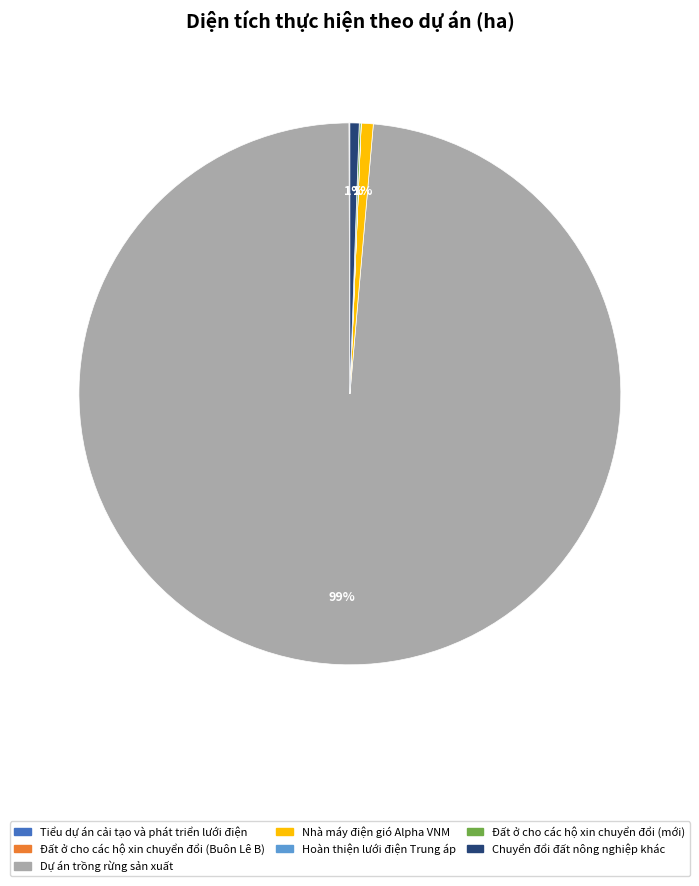

To the nearest percent, what is the average slice percentage?

14%